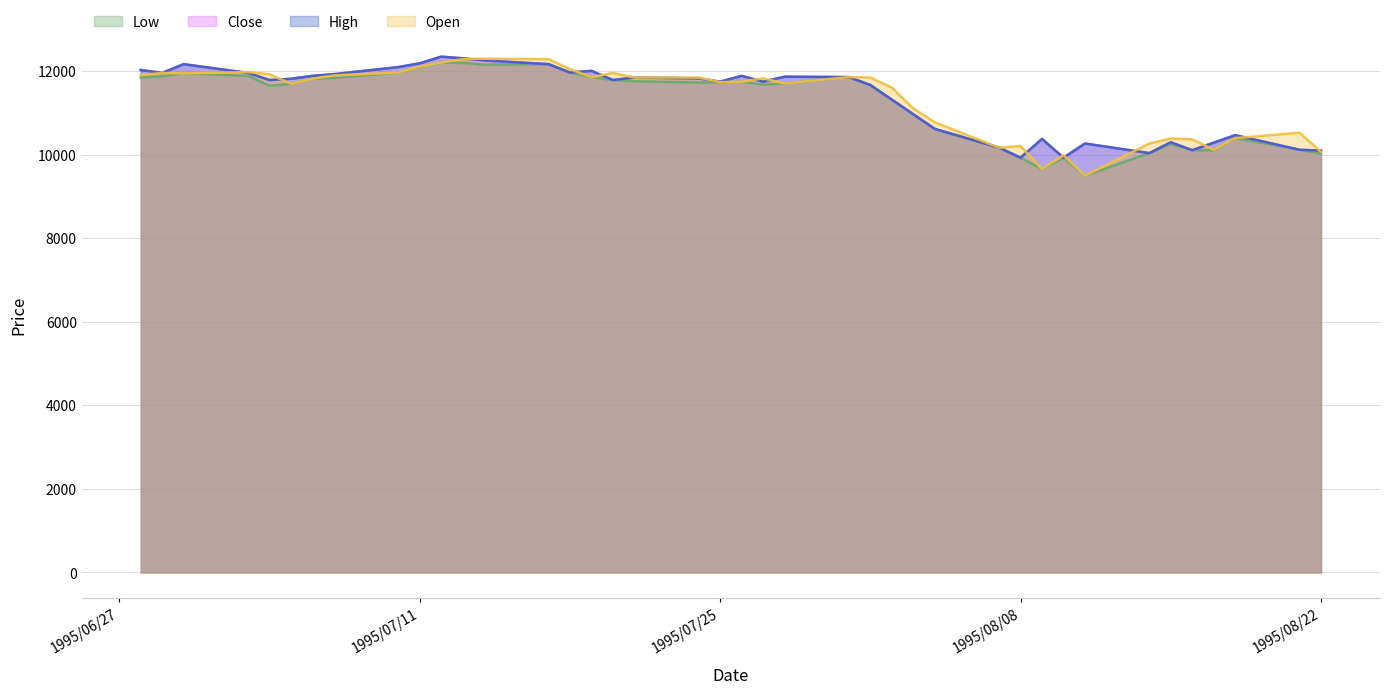

Does the chart display data point markers on the line(s)?

No